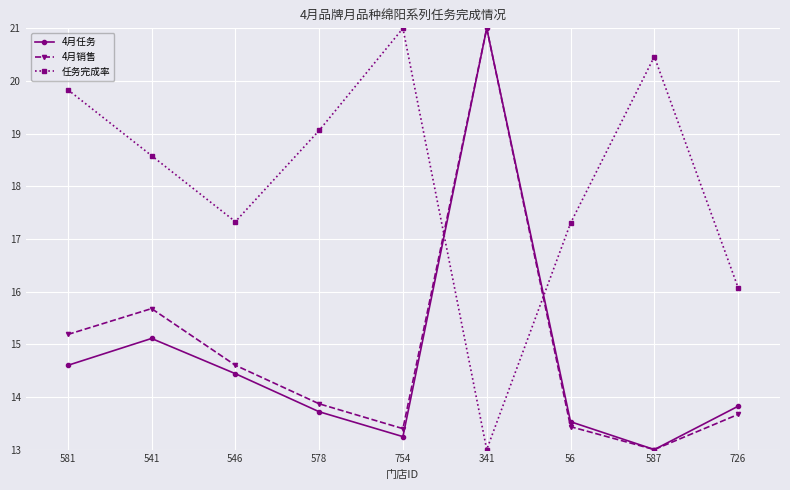

Is the value of 4月销售 at 578 greater than the value of 任务完成率 at 754?

No